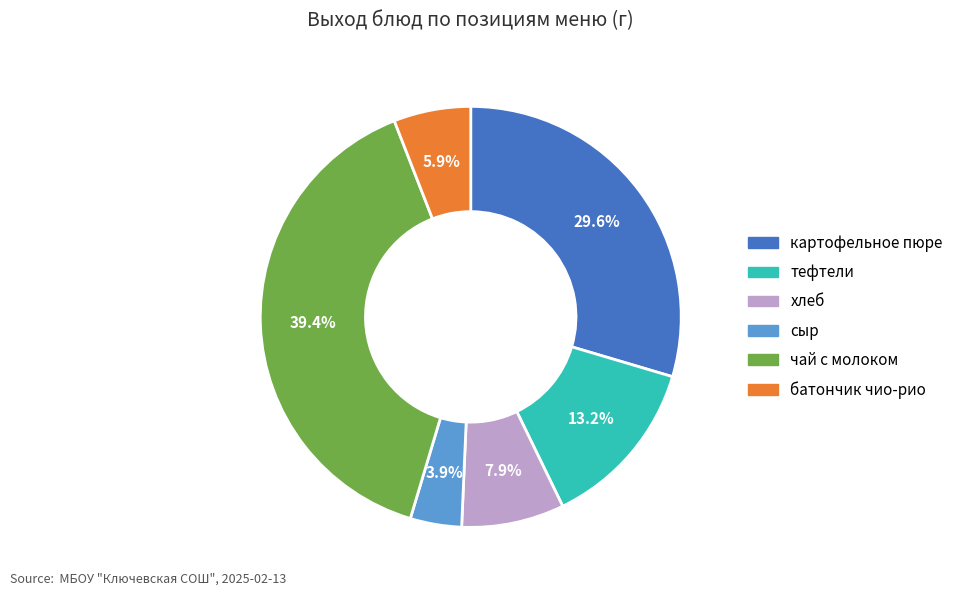

To the nearest percent, what is the difference between the тефтели and хлеб slice percentages?

5%